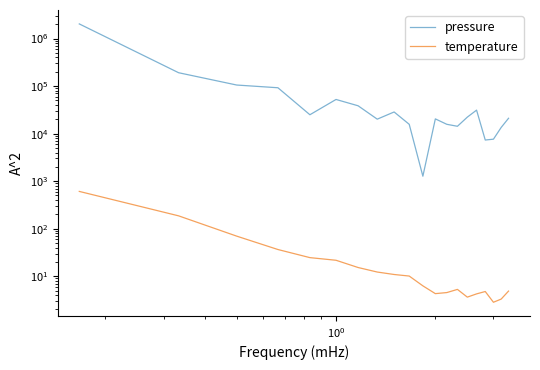

Rank the series by their maximum value, from highest to lowest.

pressure, temperature